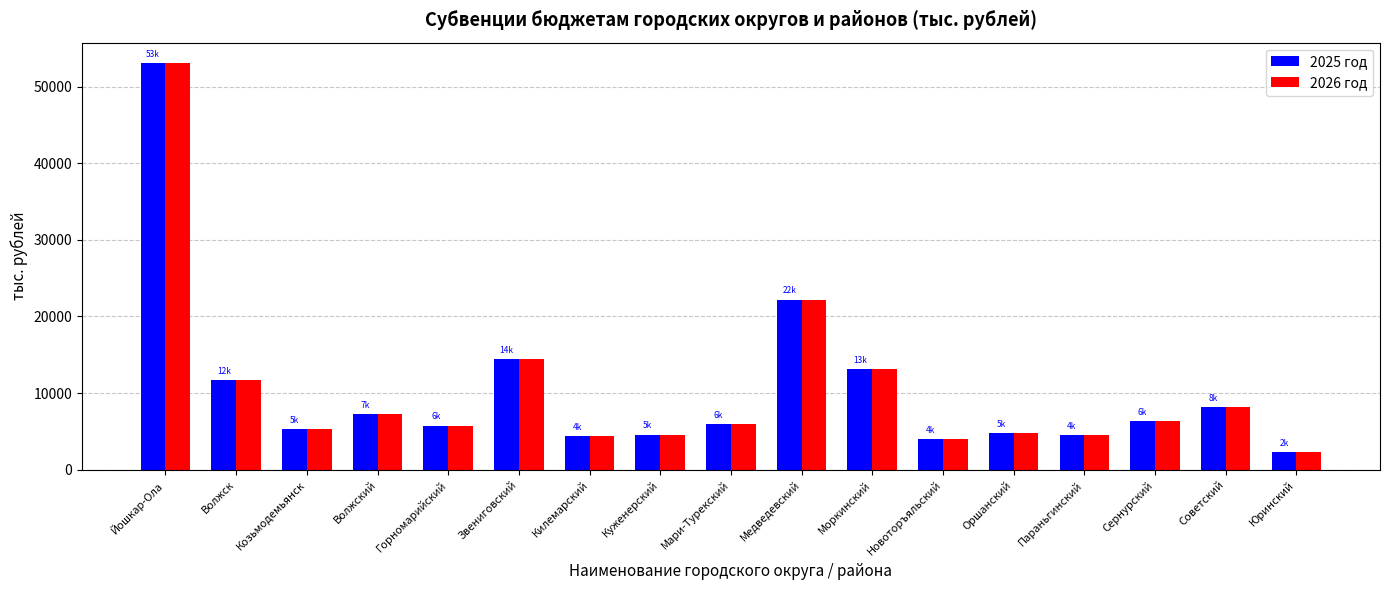

Is it true that 2026 год equals 4346.0 at Килемарский?

True